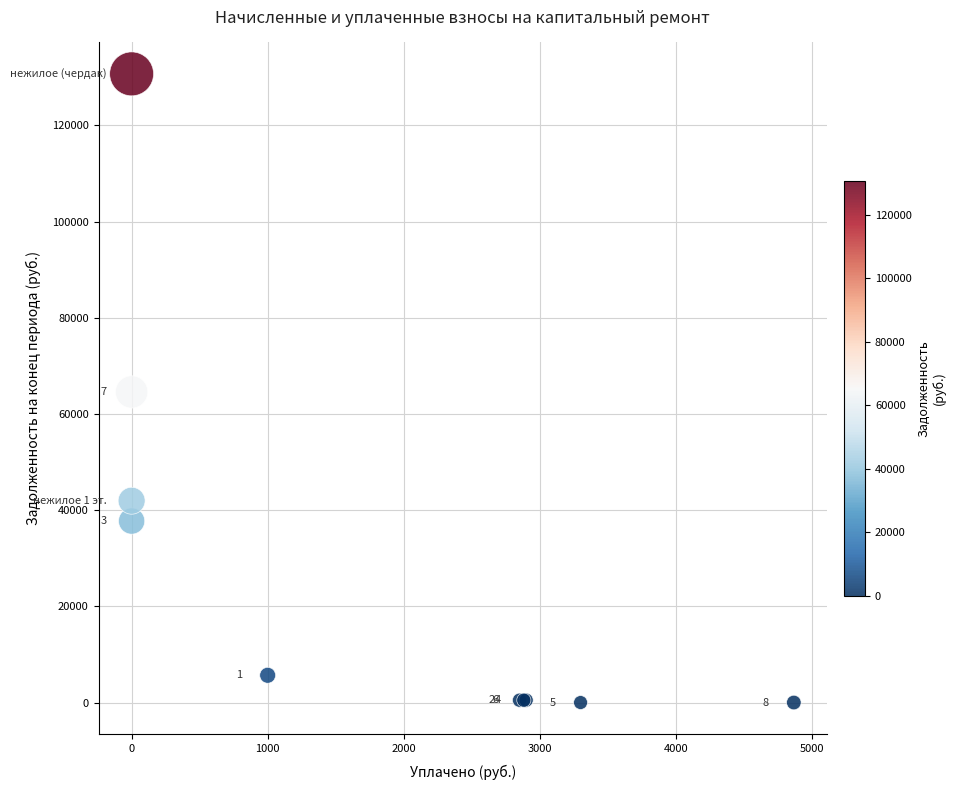

What Y value in the scatter plot is closest to 65352?

64573.3